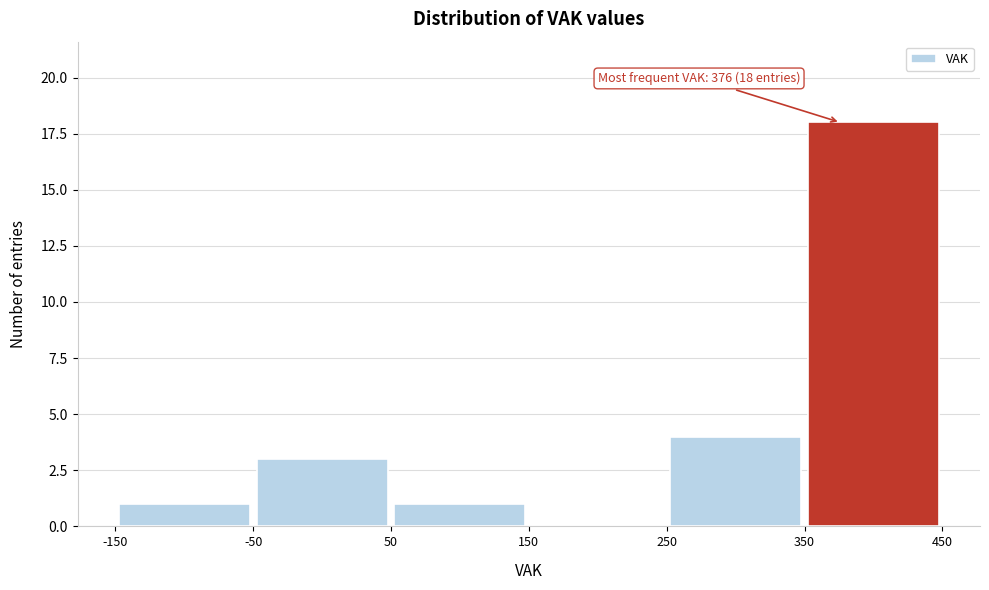

Over which range of the x-axis is the bar tallest?

350 to 450